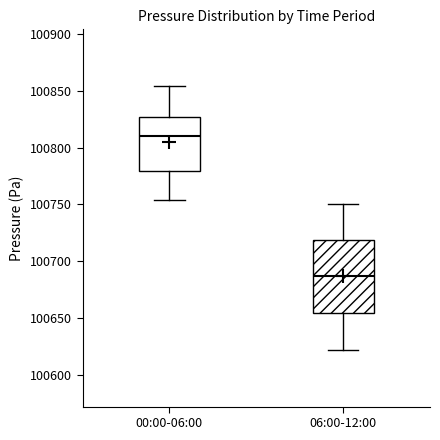

Comparing the boxes themselves (not the whiskers), which one is the tallest?

06:00-12:00